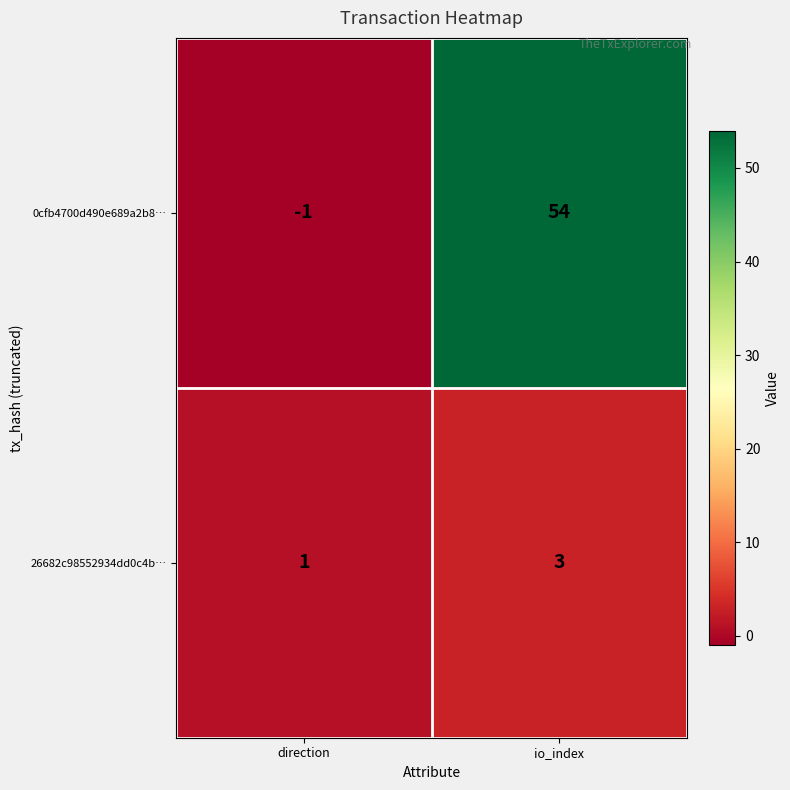

How many data points in 0cfb4700d490e689a2b8… are less than 54?

1